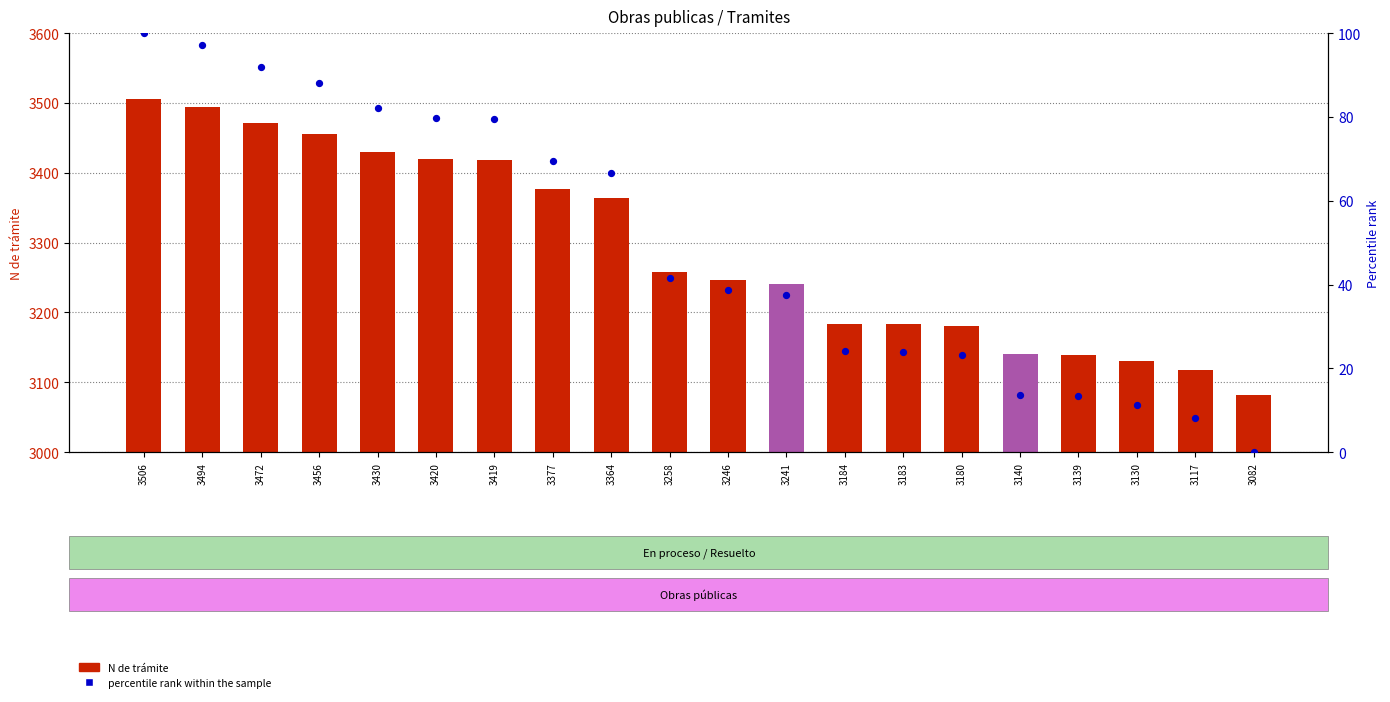

What are all the series names shown in the legend?

N de tramite, percentile rank within the sample